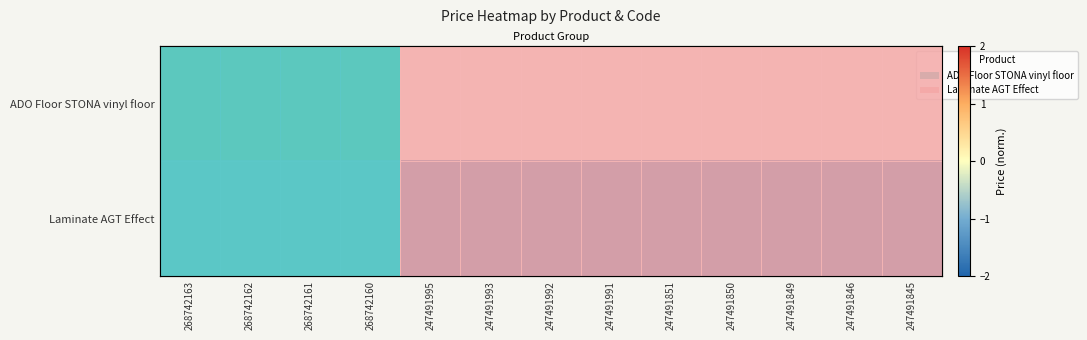

At which label does Laminate AGT Effect reach its peak?

268742163